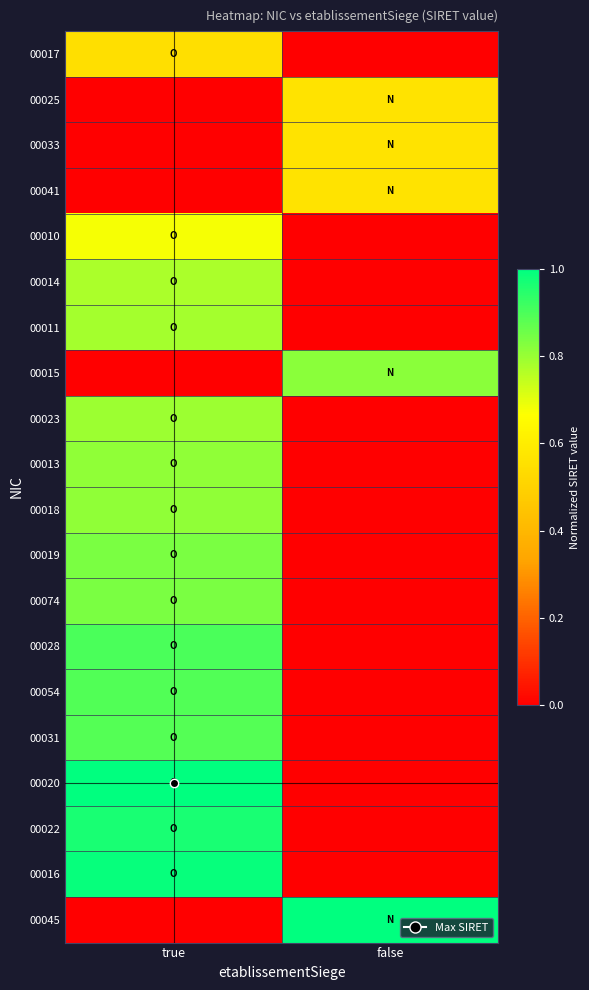

How many data points does each series have?

2